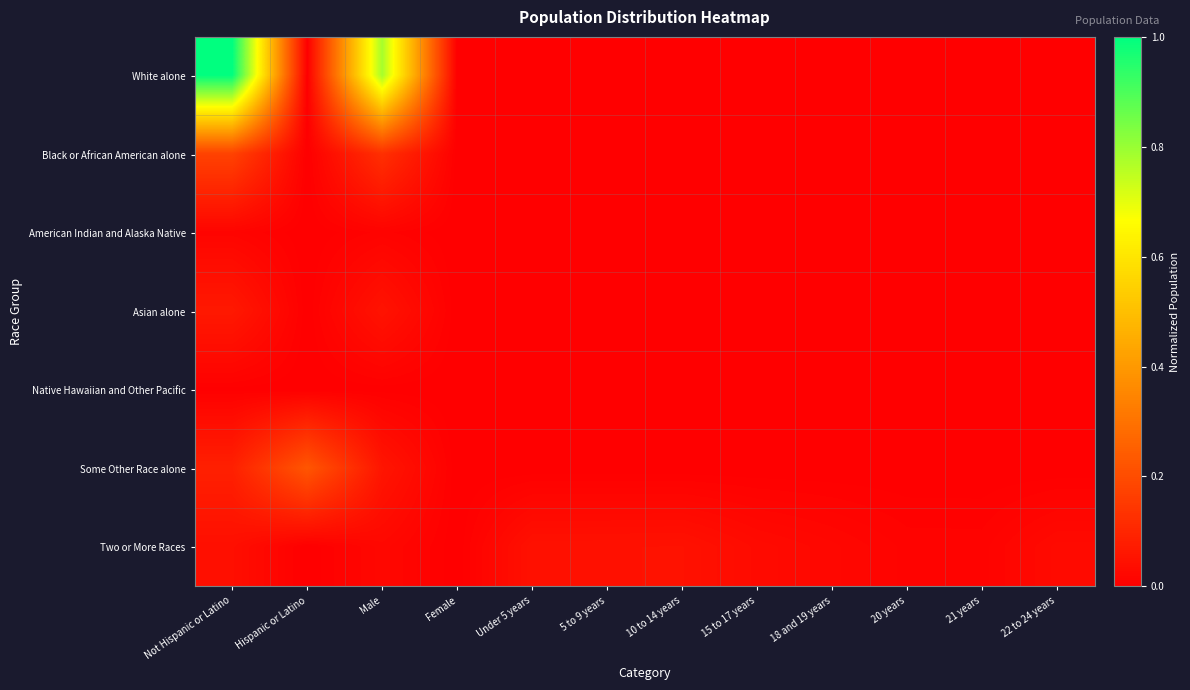

At which category is the sum across all series the highest?

Not Hispanic or Latino